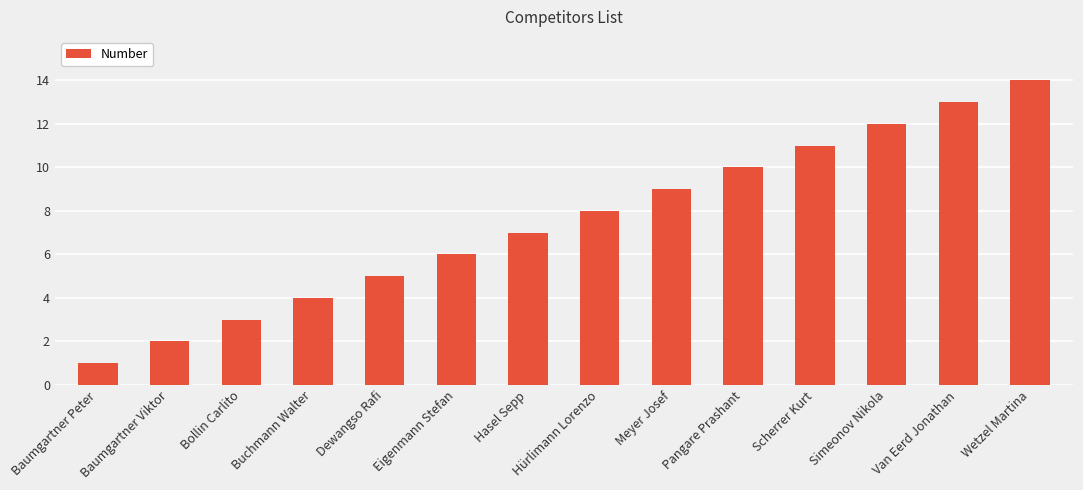

What is the label of the 10th bar from the right?

Dewangso Rafi